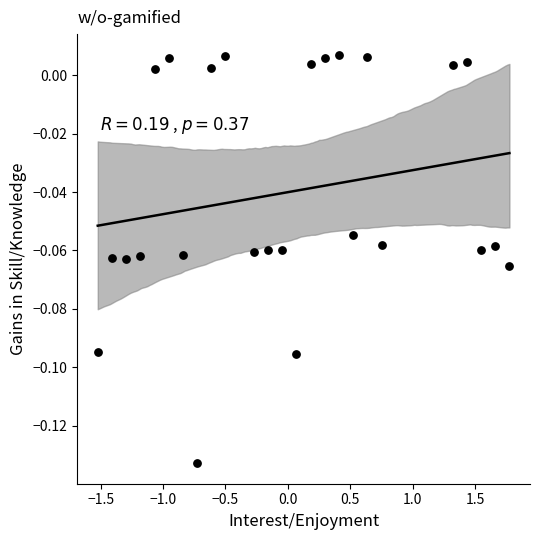

What is the range of X values (max minus min)?

3.3